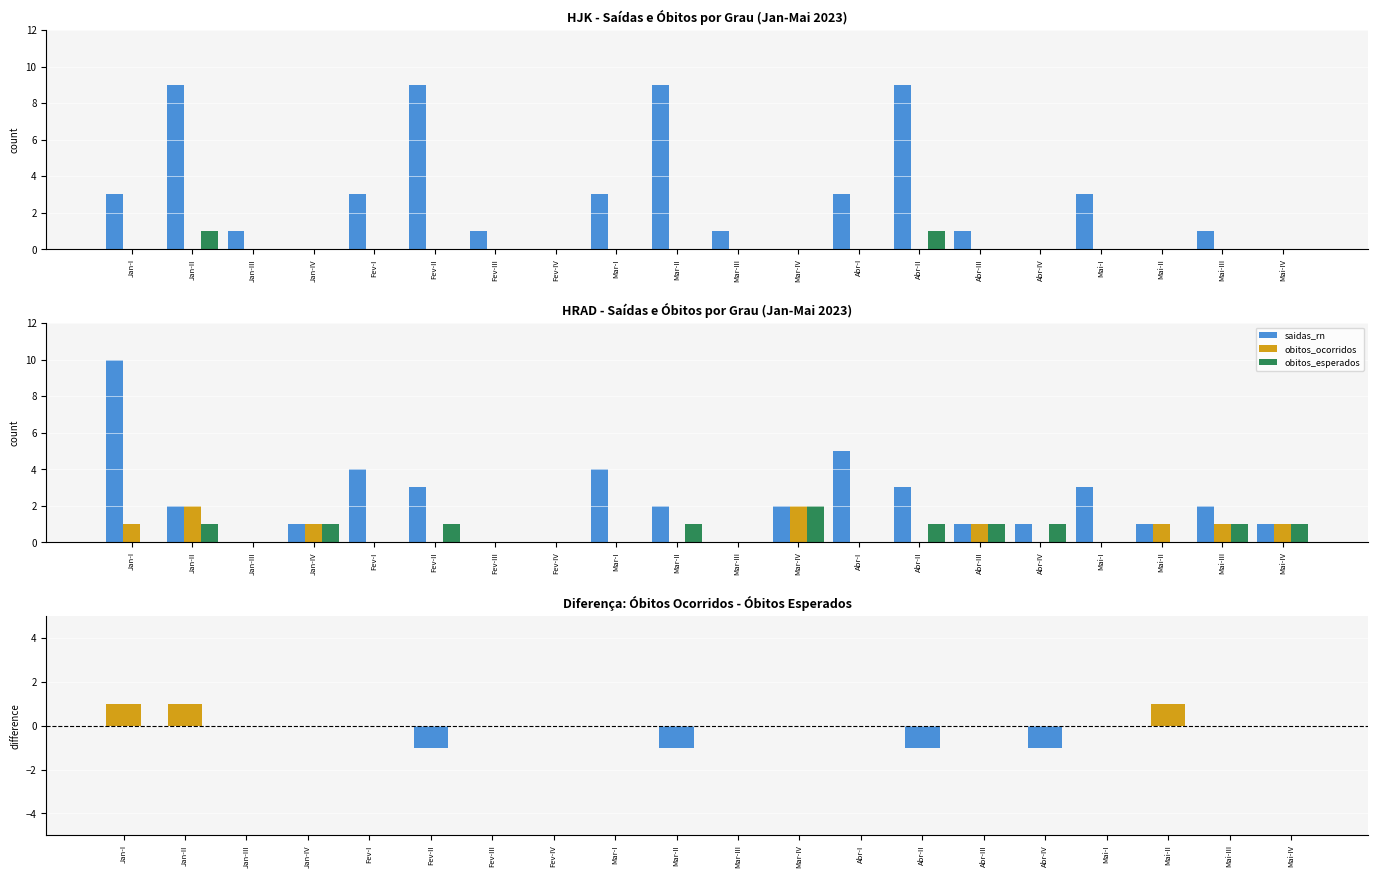

True or false: saidas_rn has a value of 4 at Jan-II.

False